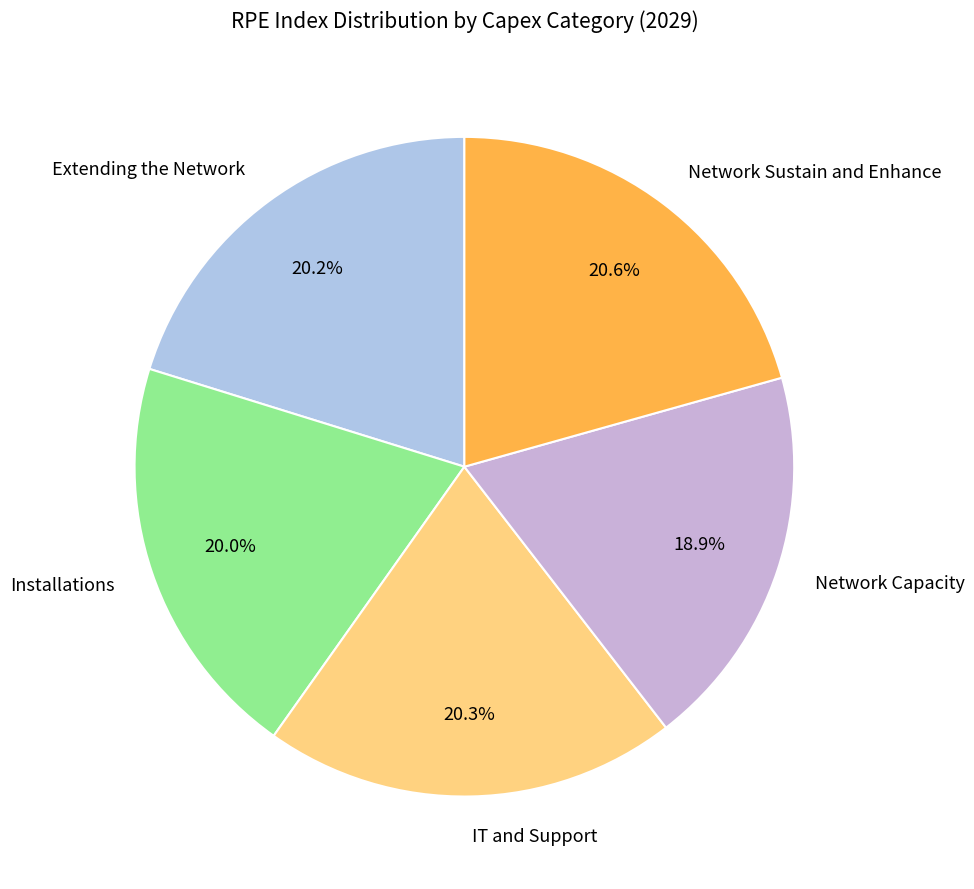

To the nearest percent, what is the difference between the largest and smallest slice percentages?

2%